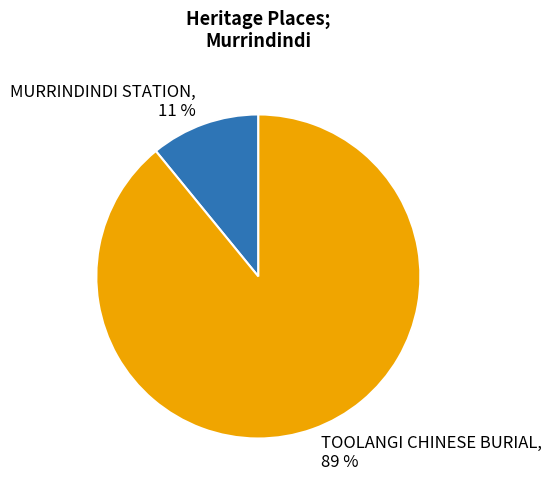

Do TOOLANGI CHINESE BURIAL and MURRINDINDI STATION together represent more than half of the pie?

Yes